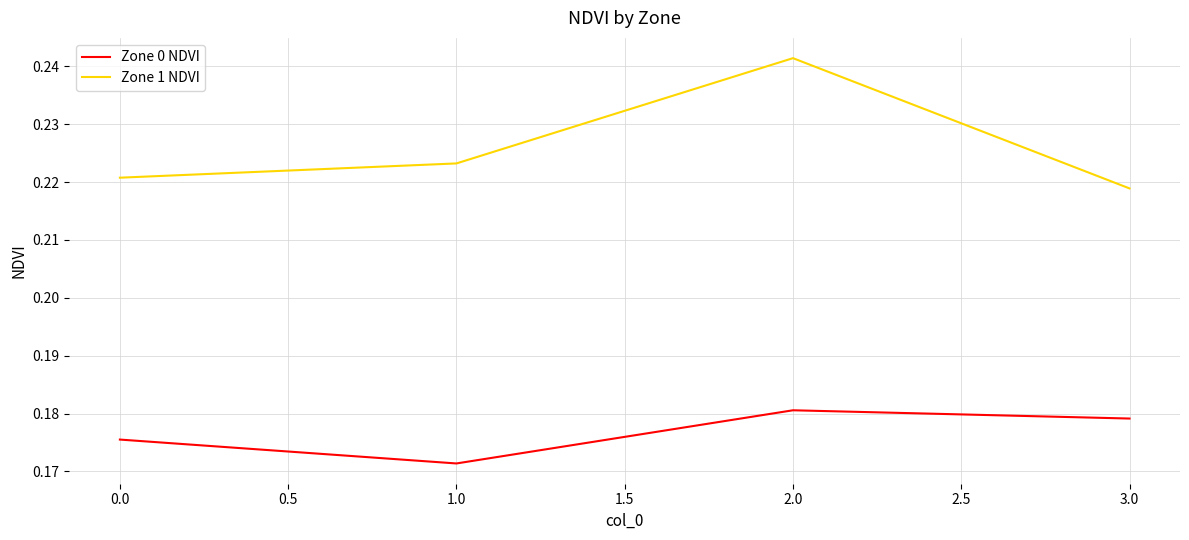

The value of Zone 1 NDVI at 1.0 is 0.4. True or false?

False